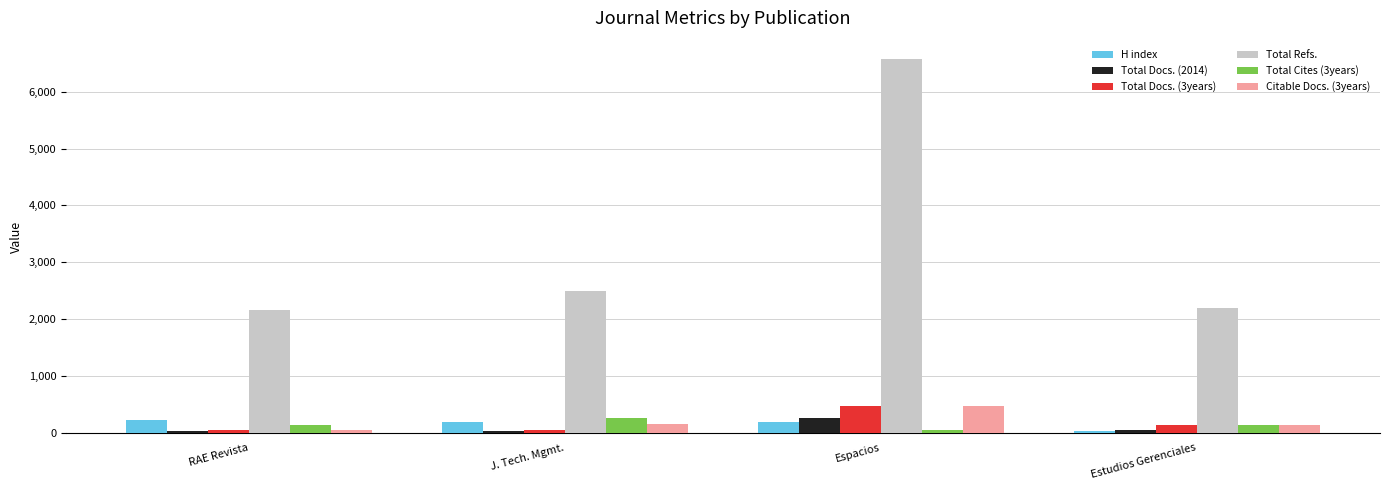

Which series changed the most between Espacios and Estudios Gerenciales?

Total Refs.